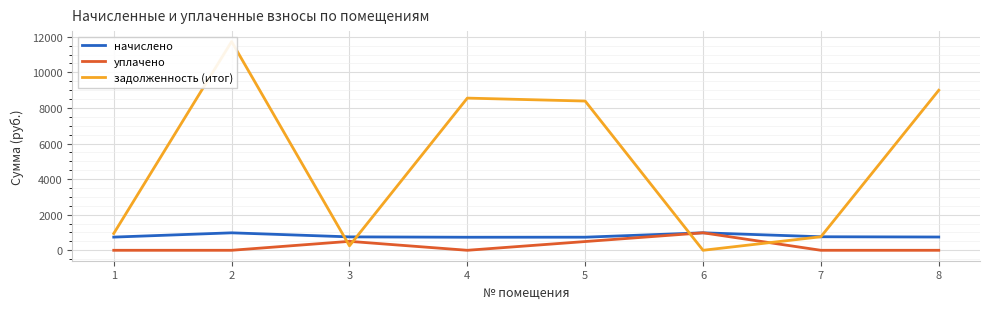

Which series ends up on top after the final intersection of задолженность (итог) and начислено?

начислено